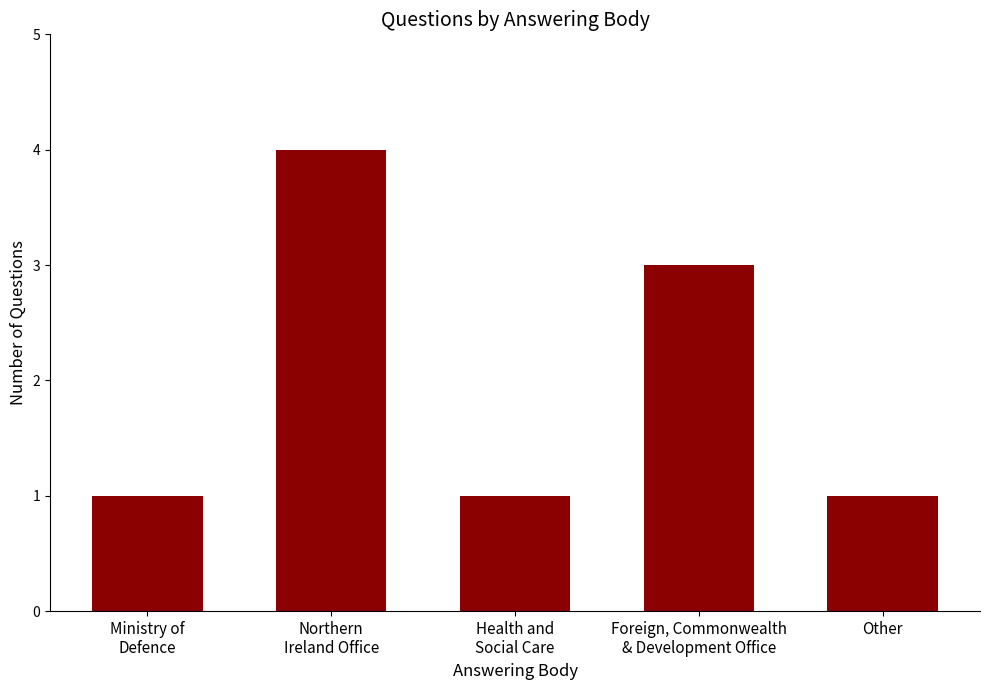

Approximately how many times larger is the value at Northern
Ireland Office compared to Health and
Social Care?

4.0